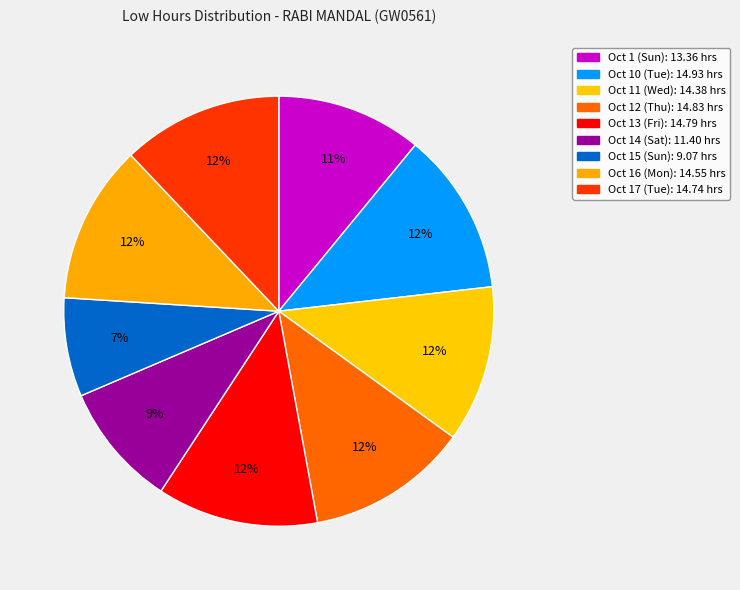

How many segments does this pie chart have?

9